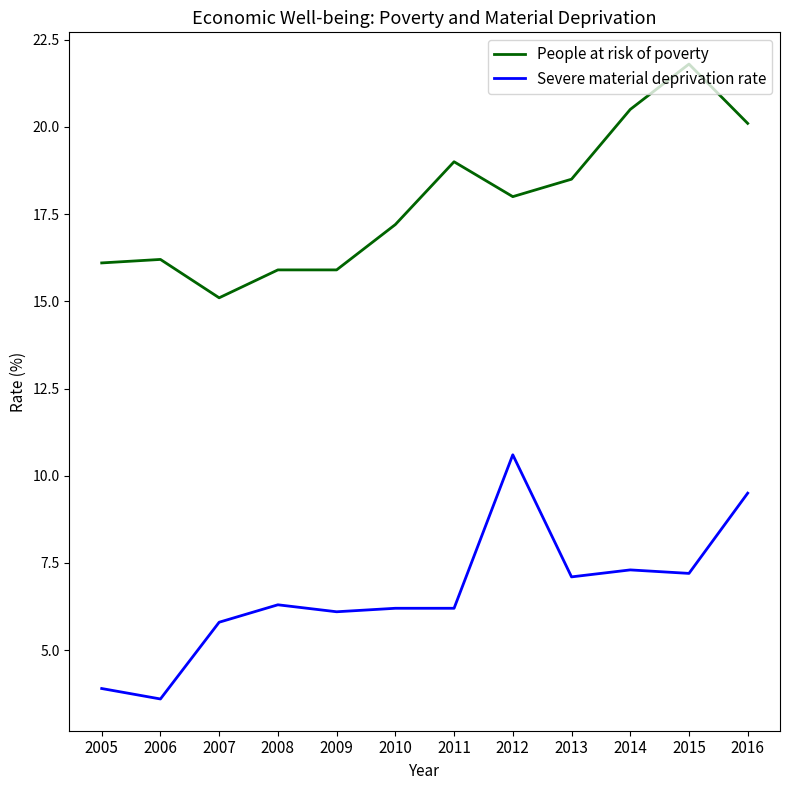

Which series changed the most between 2005 and 2008?

Severe material deprivation rate